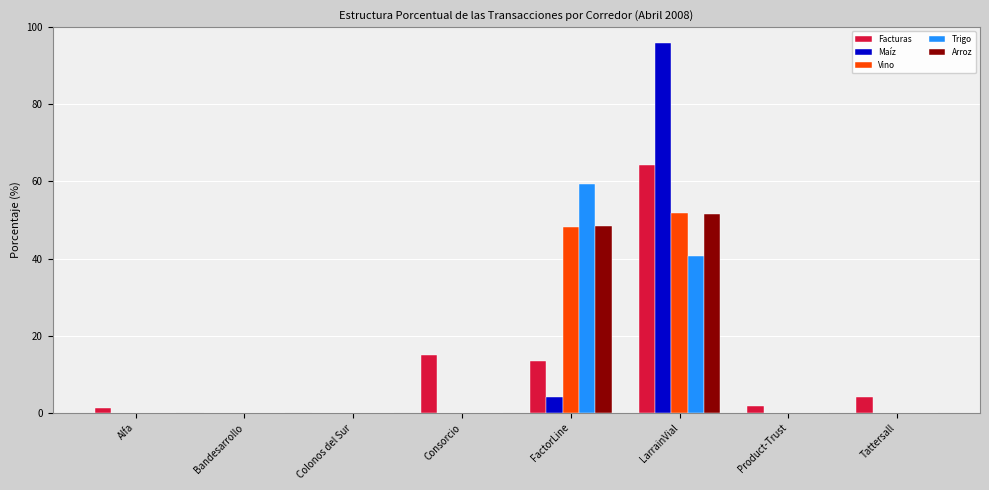

Which series has the widest spread of values?

Maíz